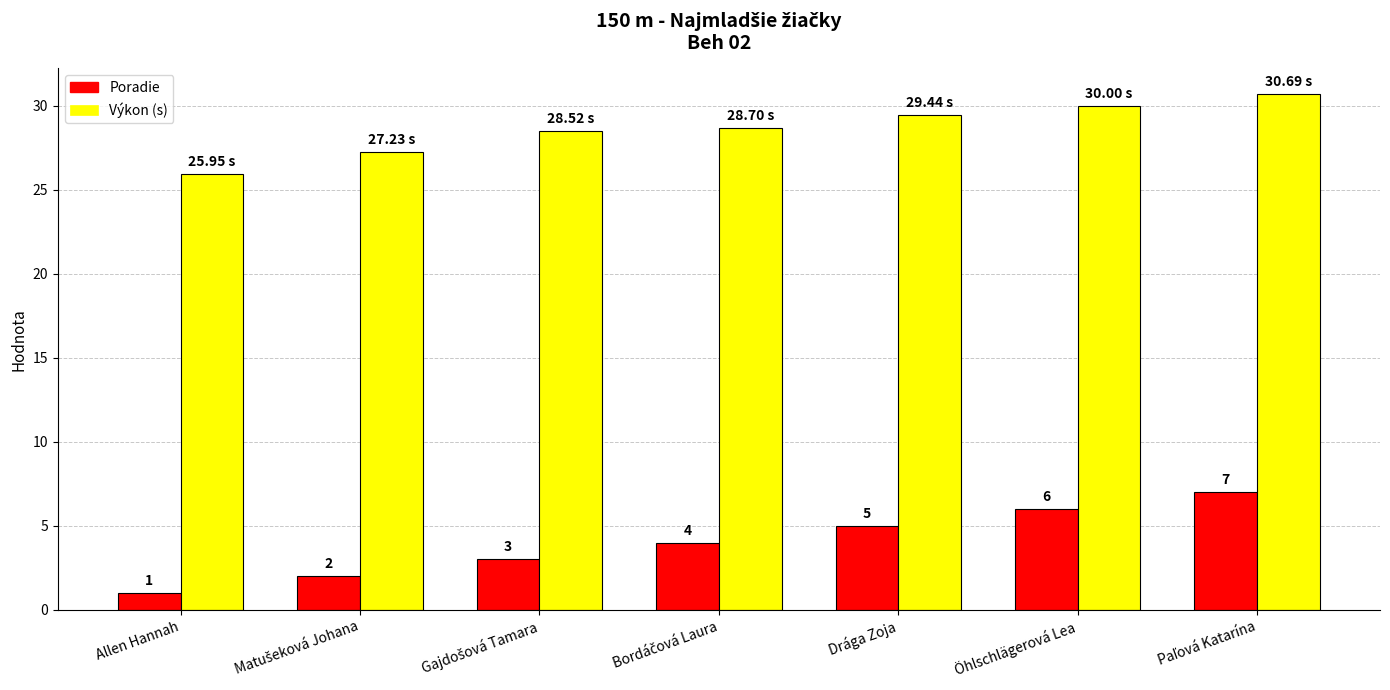

At which label does Poradie reach its minimum?

Allen Hannah